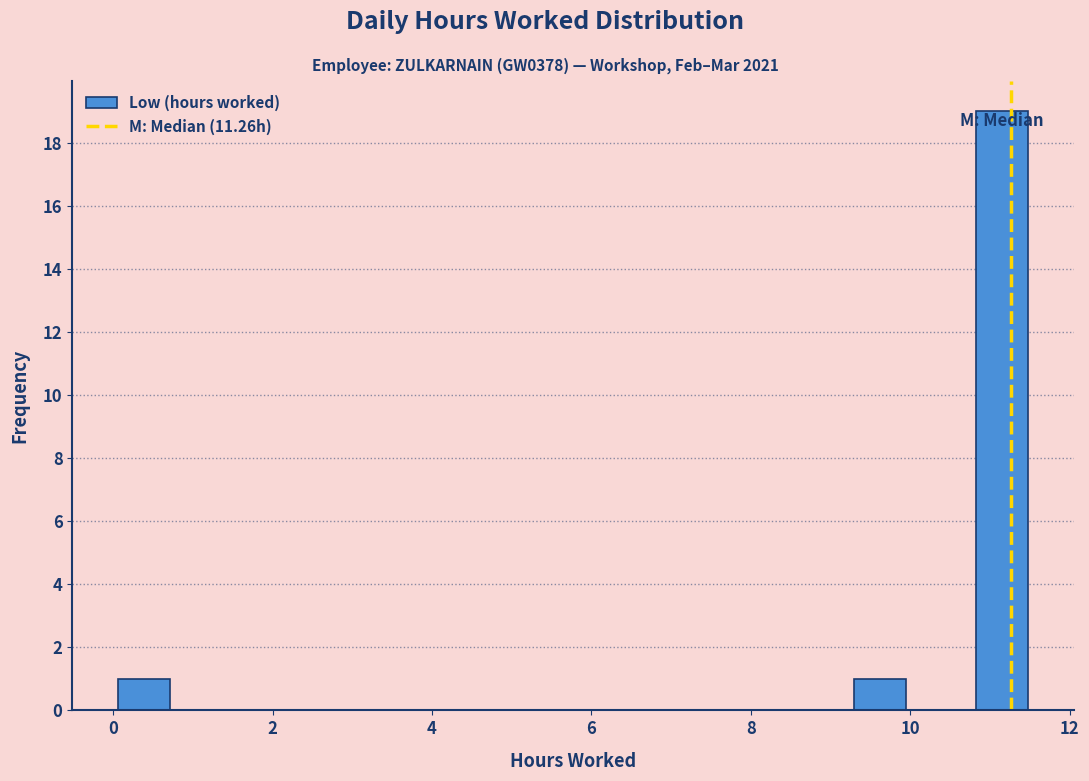

Around what value on the x-axis is the tallest bar? Give the approximate position of its centre, as read against the axis.

11.2